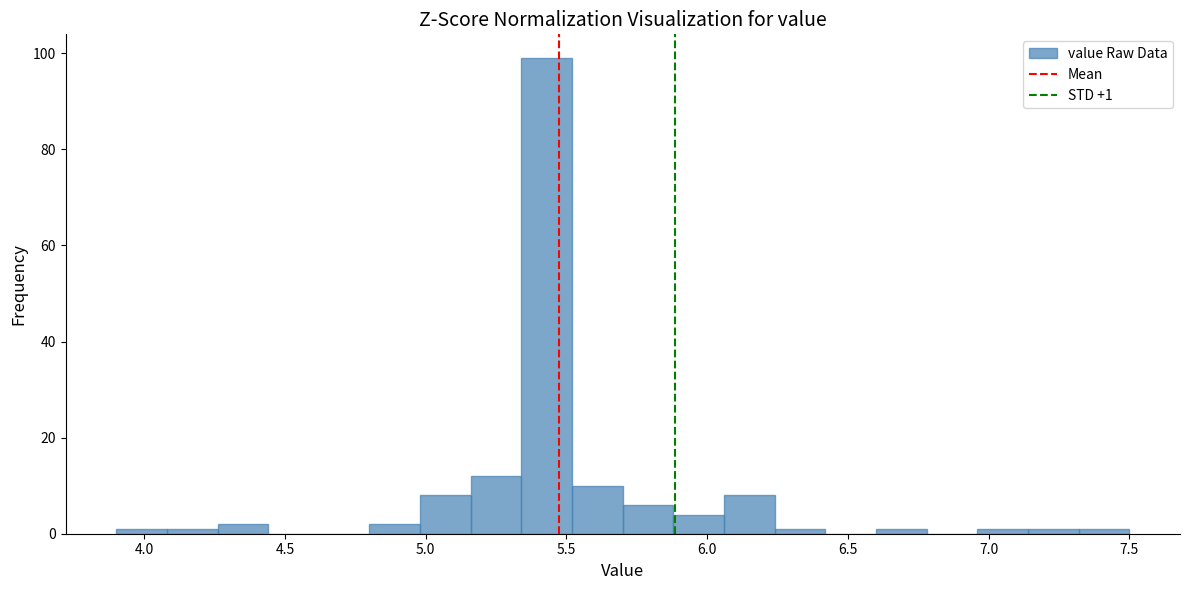

Around what value on the x-axis is the tallest bar? Give the approximate position of its centre, as read against the axis.

5.45